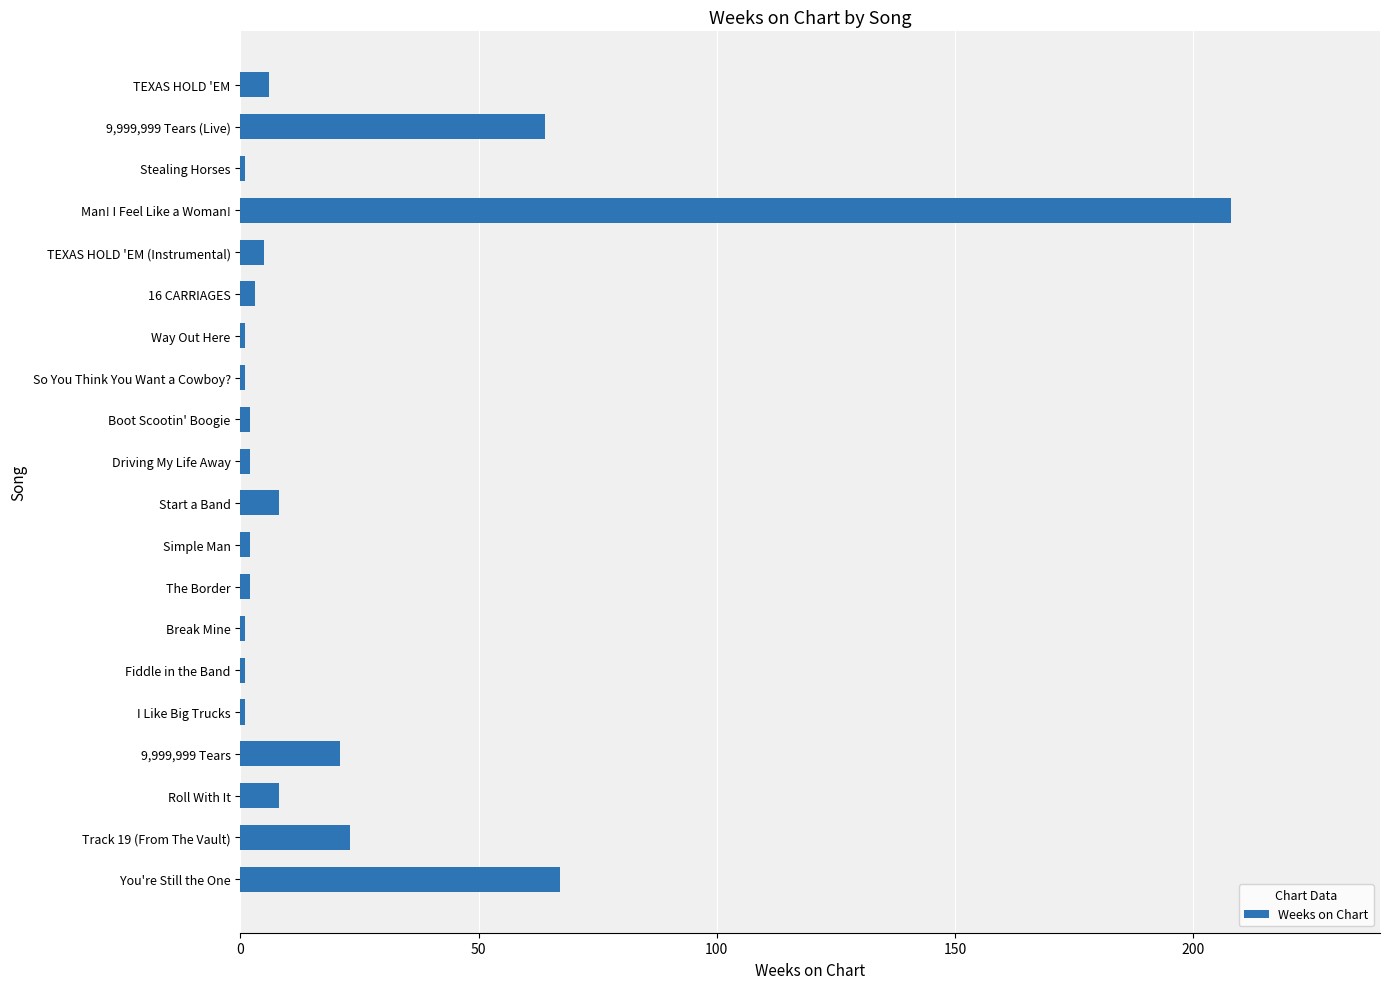

Count the number of categories in the chart.

20